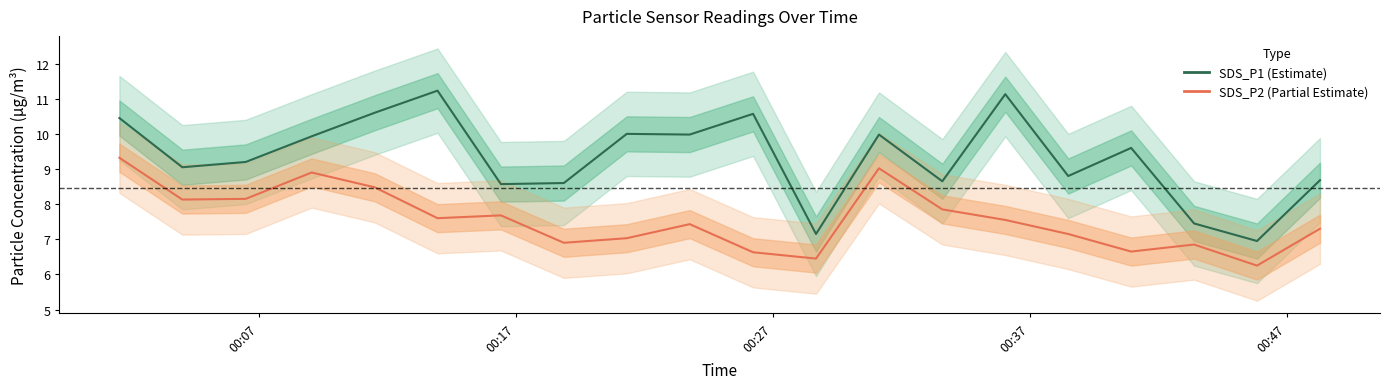

What are all the series names shown in the legend?

SDS_P1 (Estimate), SDS_P2 (Partial Estimate)